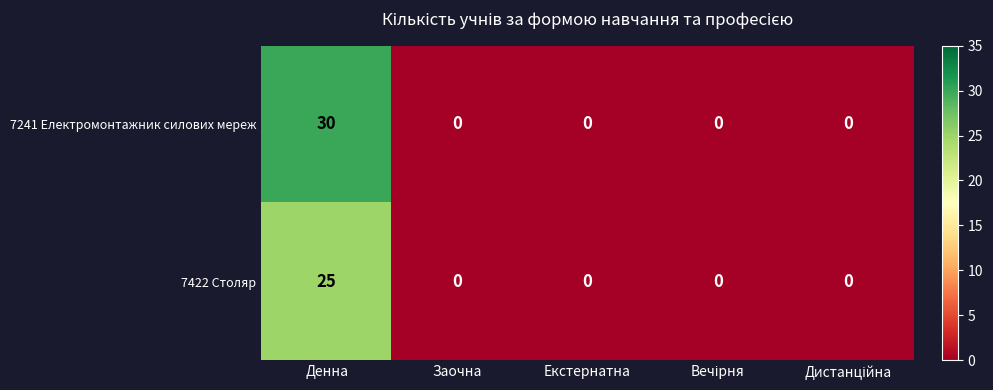

How many data points does each series have?

5